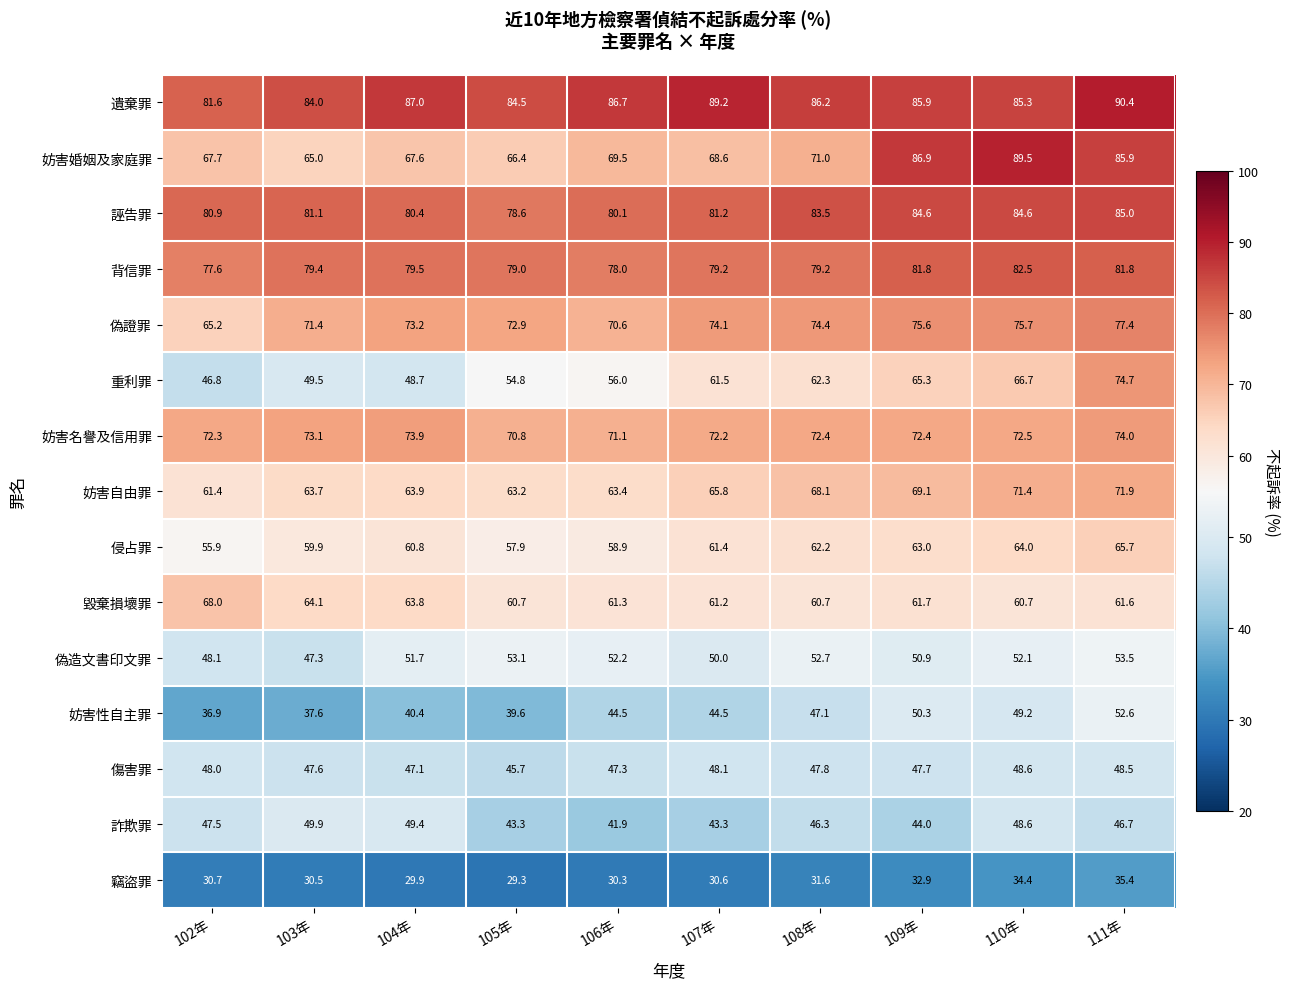

Rank the series at 103年 from highest to lowest value.

遺棄罪, 誣告罪, 背信罪, 妨害名譽及信用罪, 偽證罪, 妨害婚姻及家庭罪, 毀棄損壞罪, 妨害自由罪, 侵占罪, 詐欺罪, 重利罪, 傷害罪, 偽造文書印文罪, 妨害性自主罪, 竊盜罪